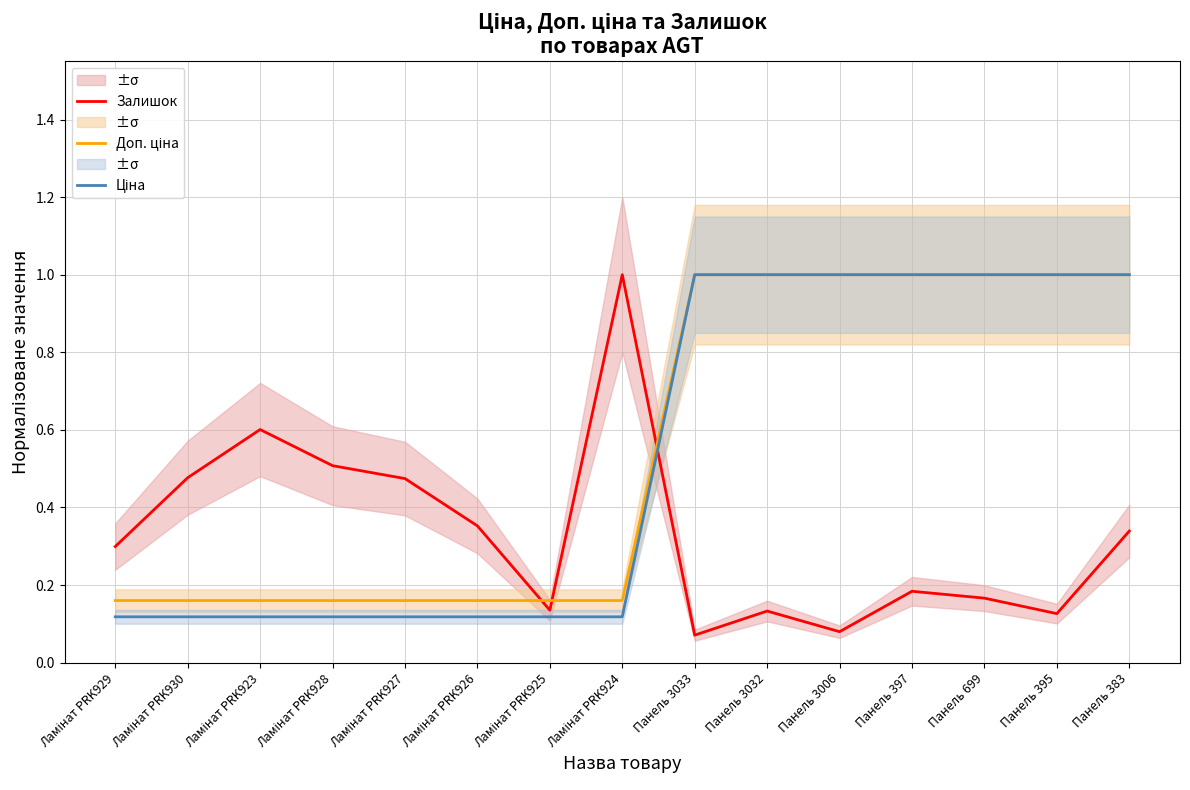

What is the difference between the Залишок values at Ламінат PRK929 and Панель 699?

0.1